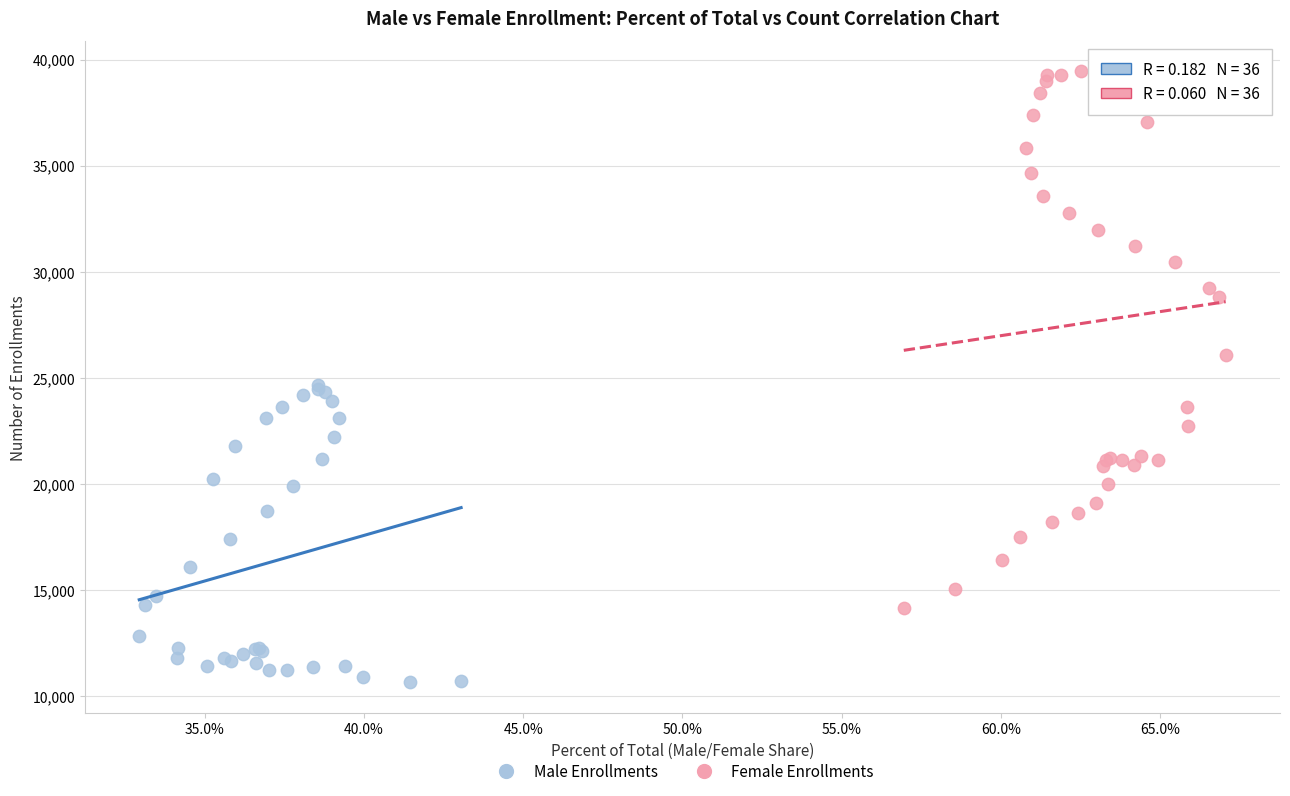

What are all the series names shown in the legend?

Male Enrollments, Female Enrollments